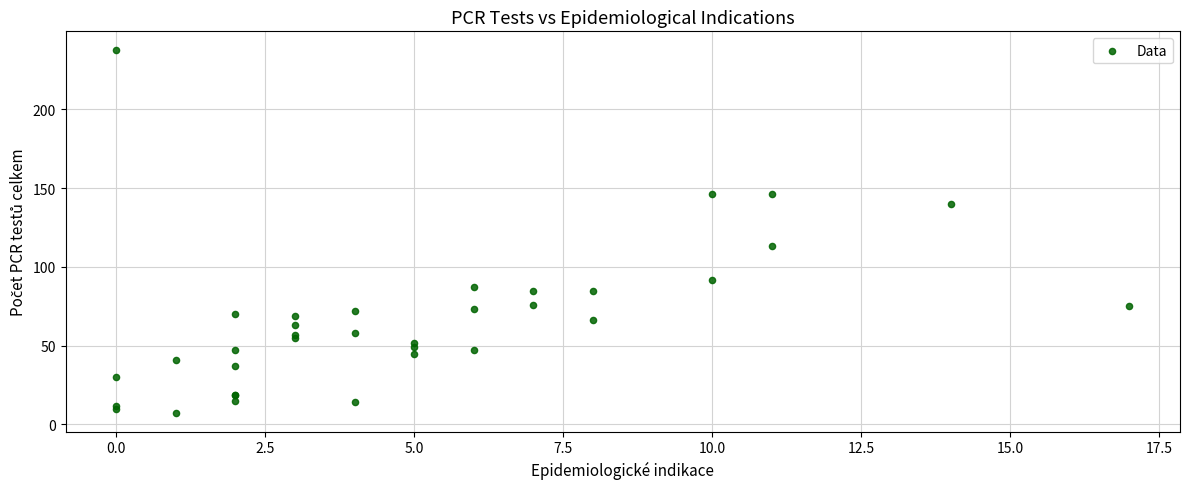

What Y value in the scatter plot is closest to 122?

113